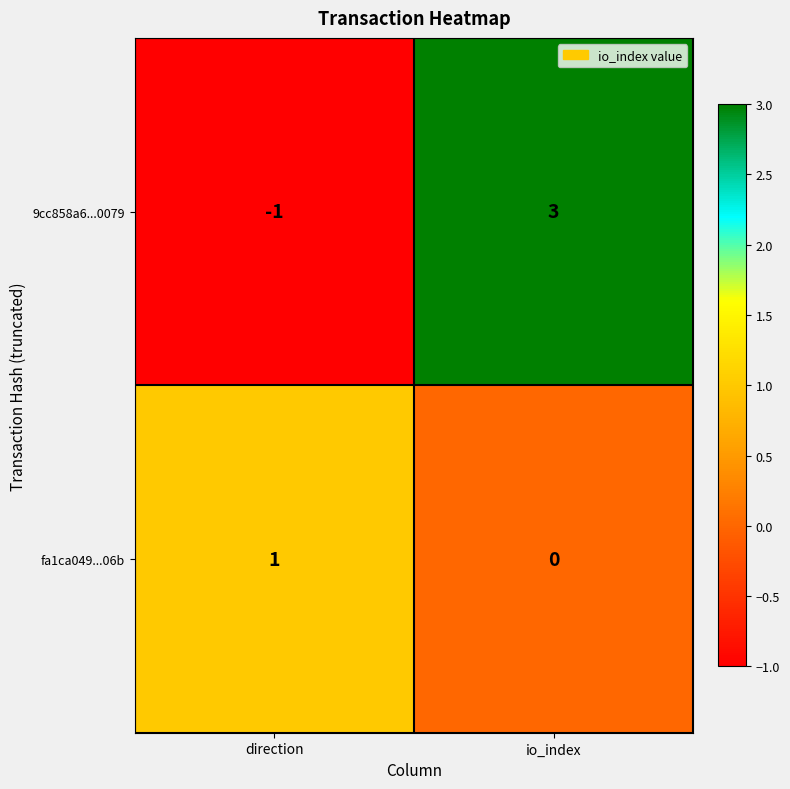

Is it true that fa1ca049...06b equals 0 at io_index?

True